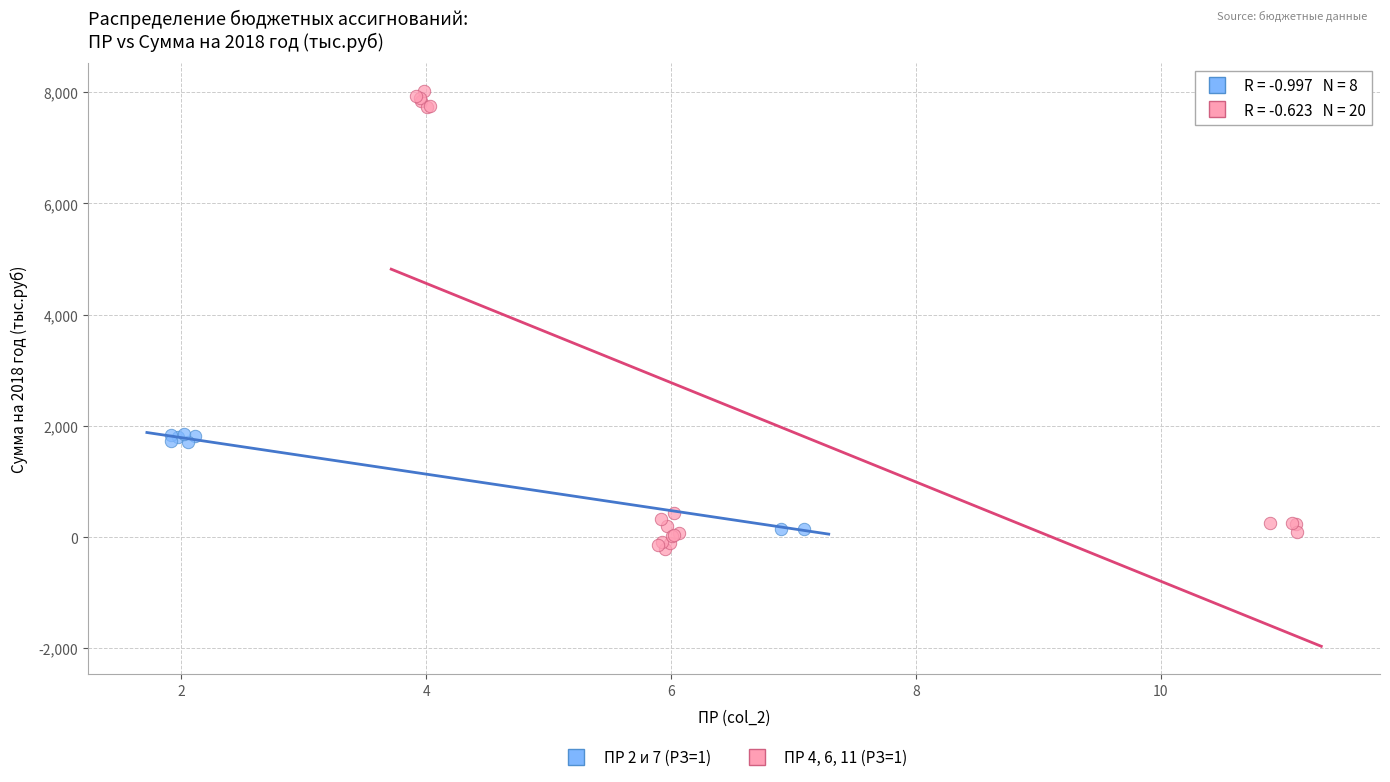

Which series reaches the maximum Y coordinate?

ПР 4, 6, 11 (РЗ=1)